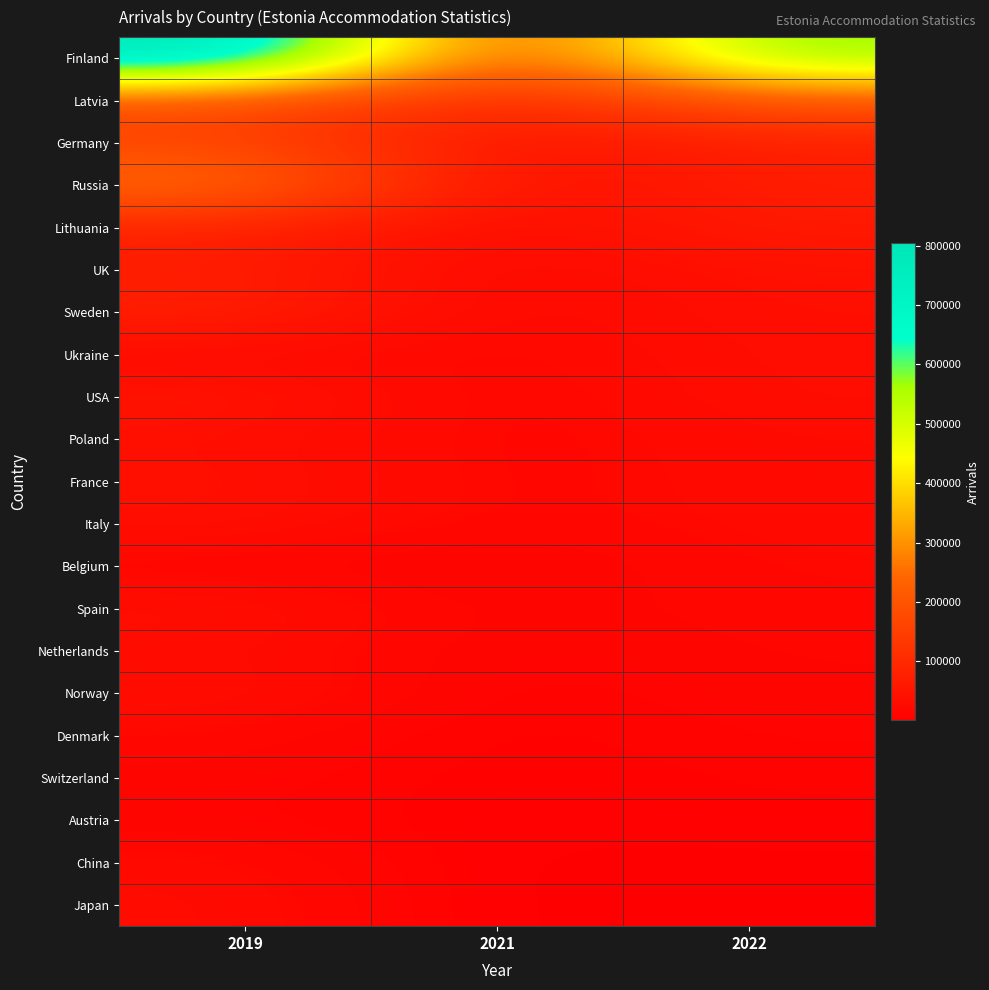

What is the total value across all series at 2021?

493559